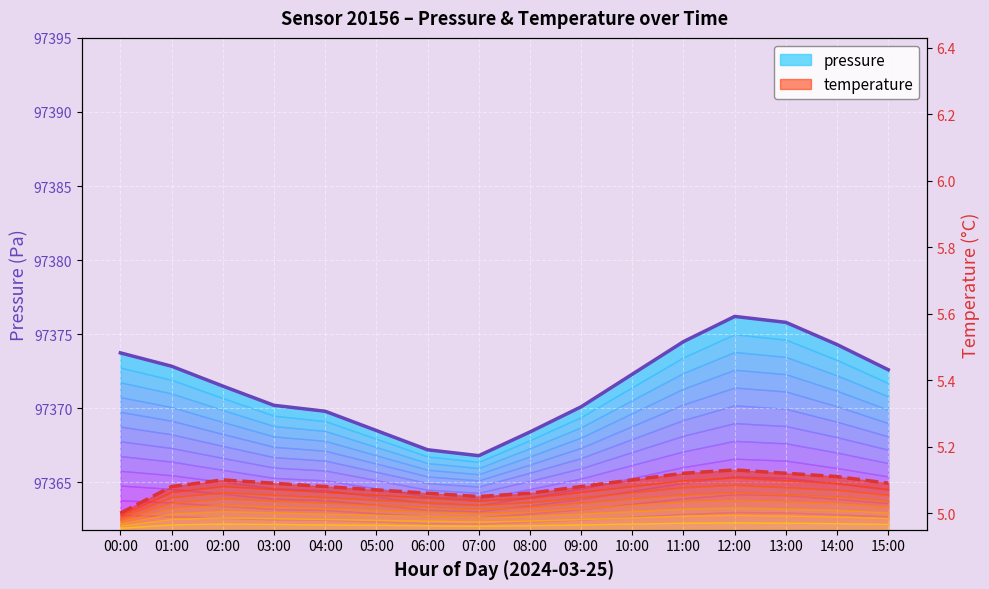

How many values in the temperature series exceed 5?

15